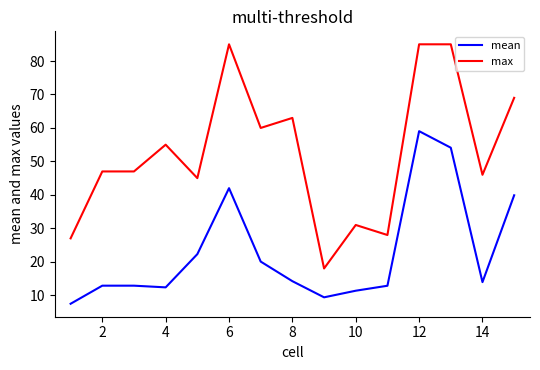

What is the difference between the maximum and second lowest values in the mean series?

49.7